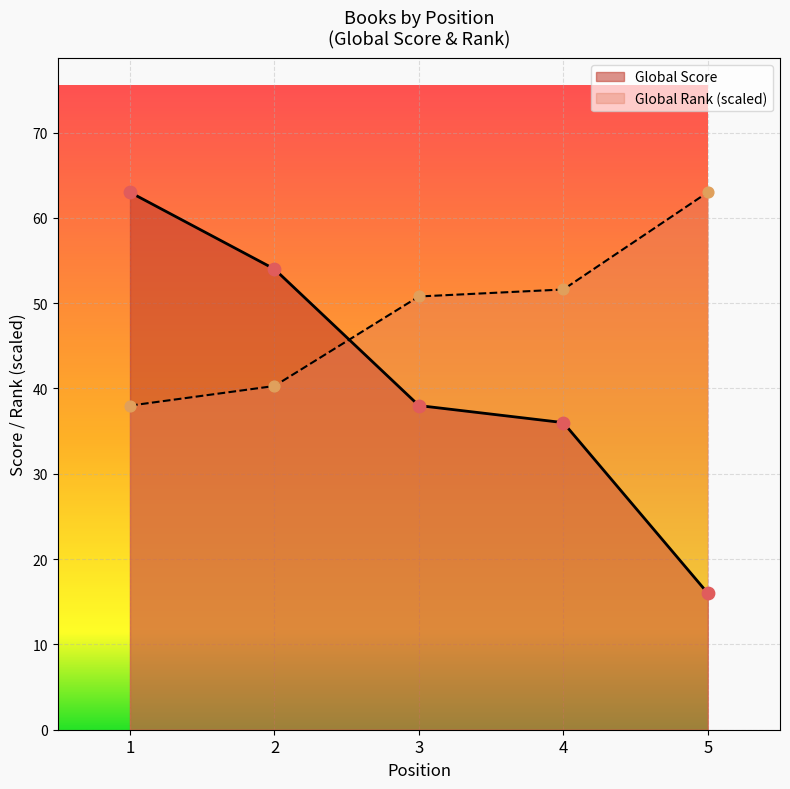

Which series has the largest total across all categories?

Global Rank (scaled)